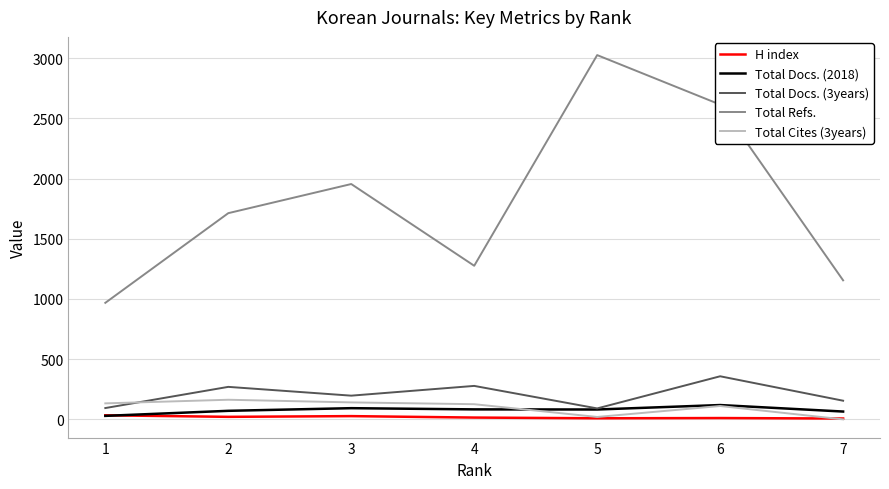

The value of Total Refs. at 2 is 2303. True or false?

False